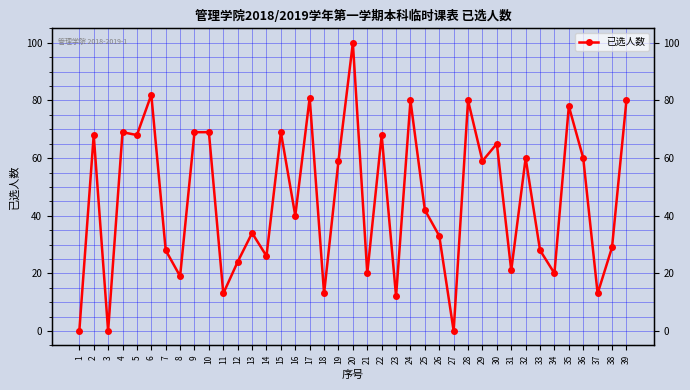

Where is the first local minimum?

3